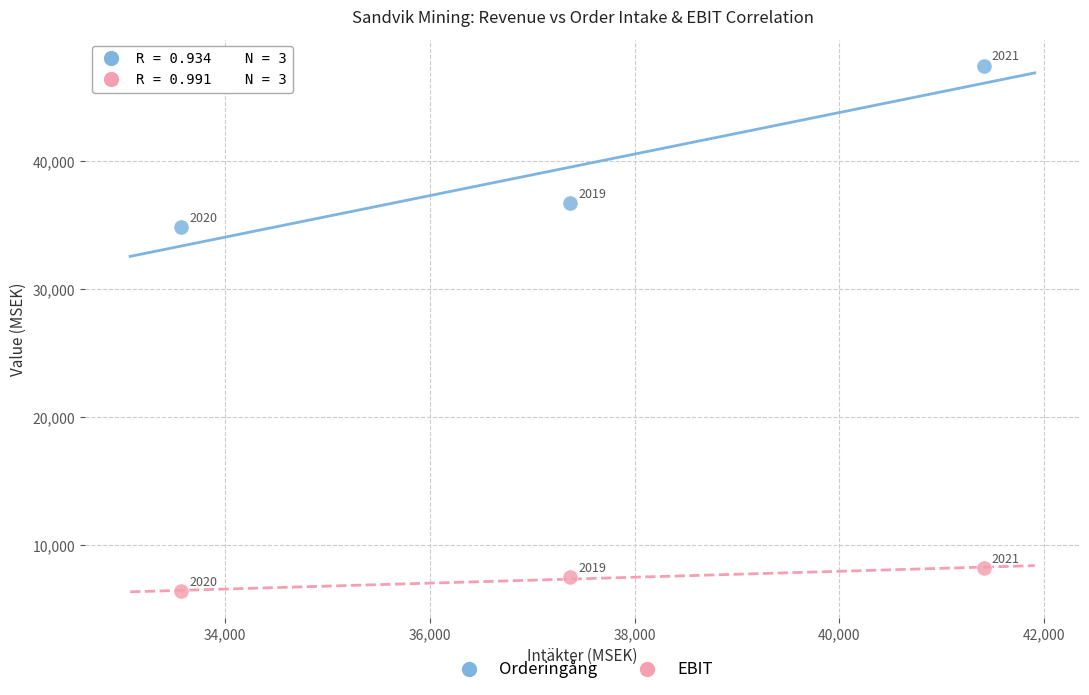

Which series contains the highest Y value?

Orderingång